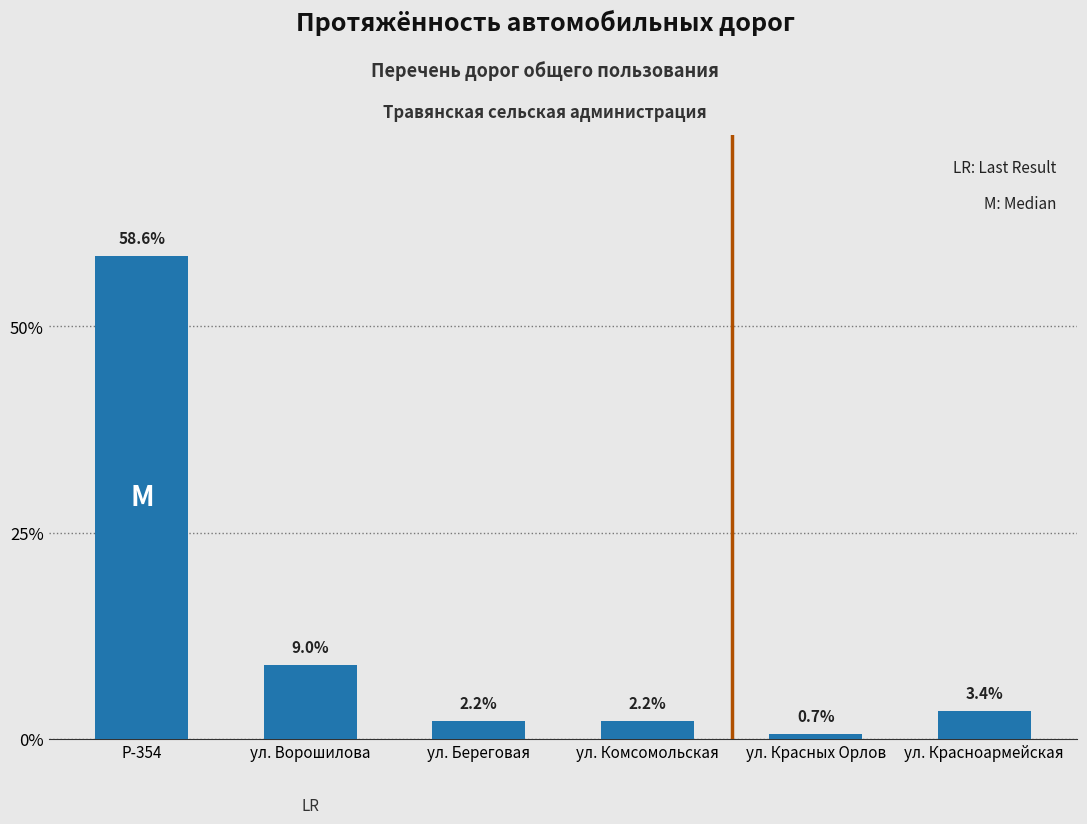

What is the greatest value displayed?

58.6